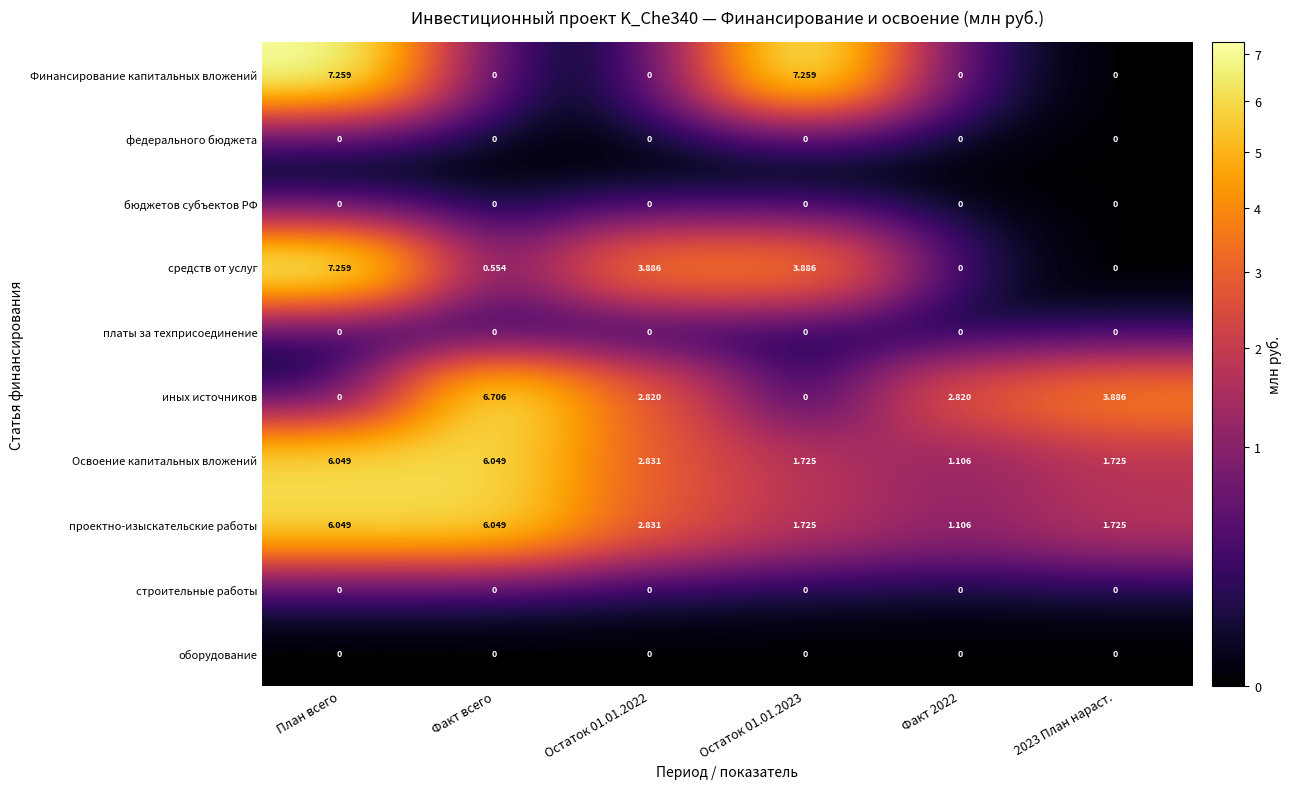

At which category is the sum across all series the highest?

План всего